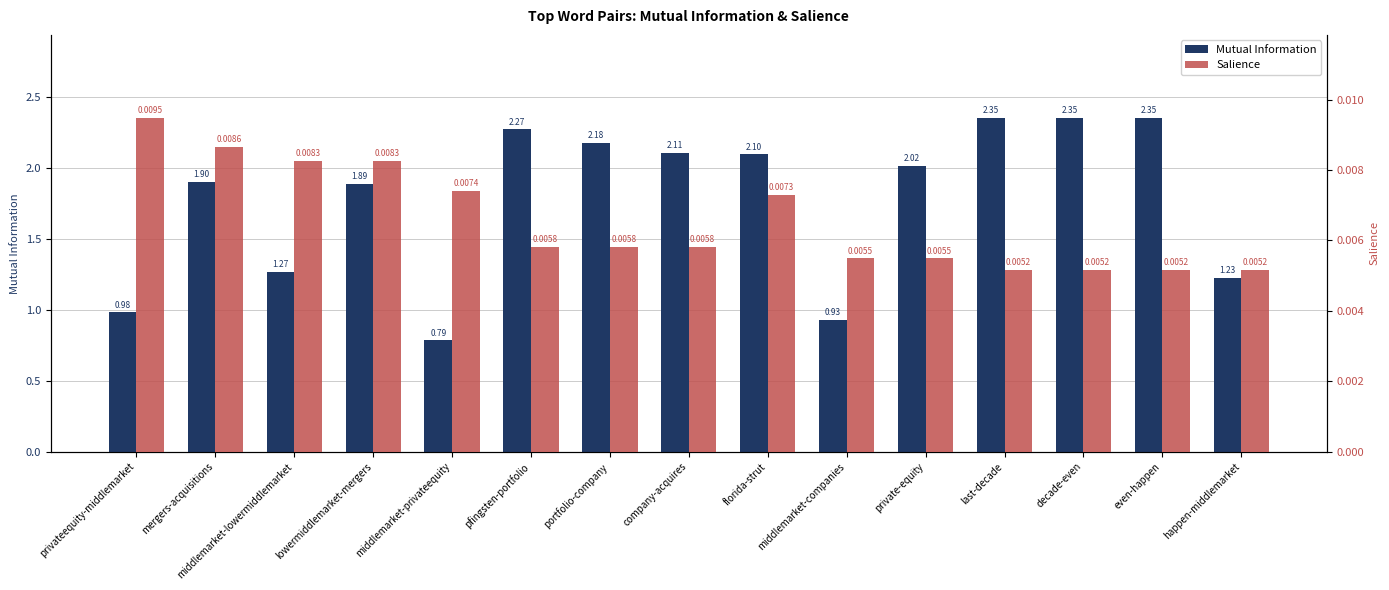

Rank the series at mergers-acquisitions from lowest to highest value.

Salience, Mutual Information